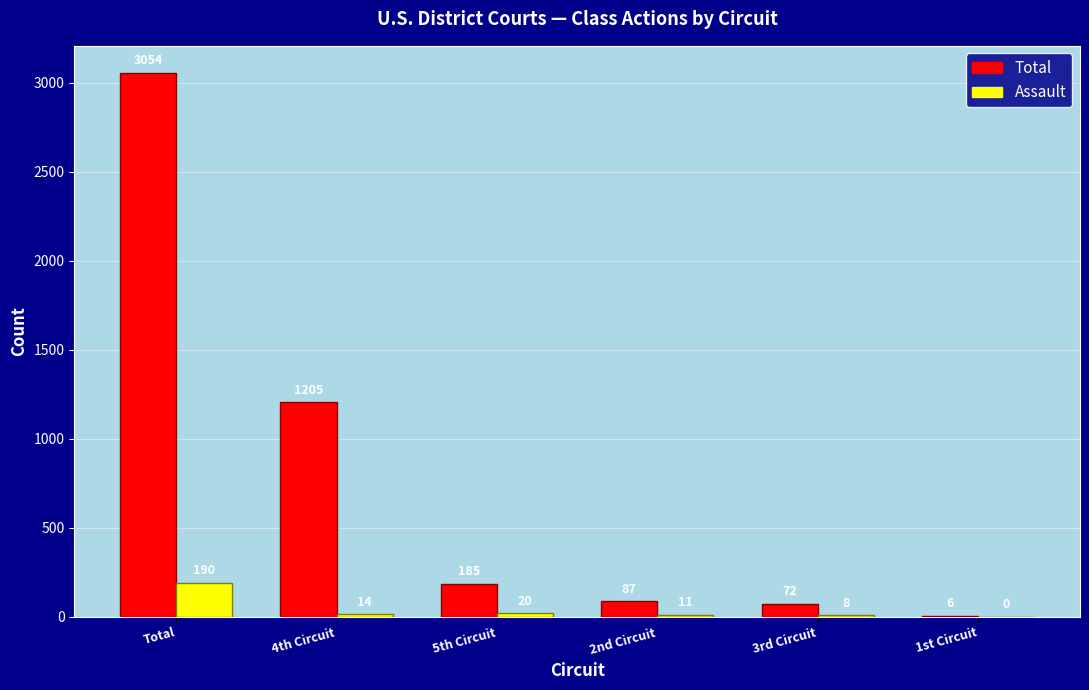

How many groups of bars are there?

6